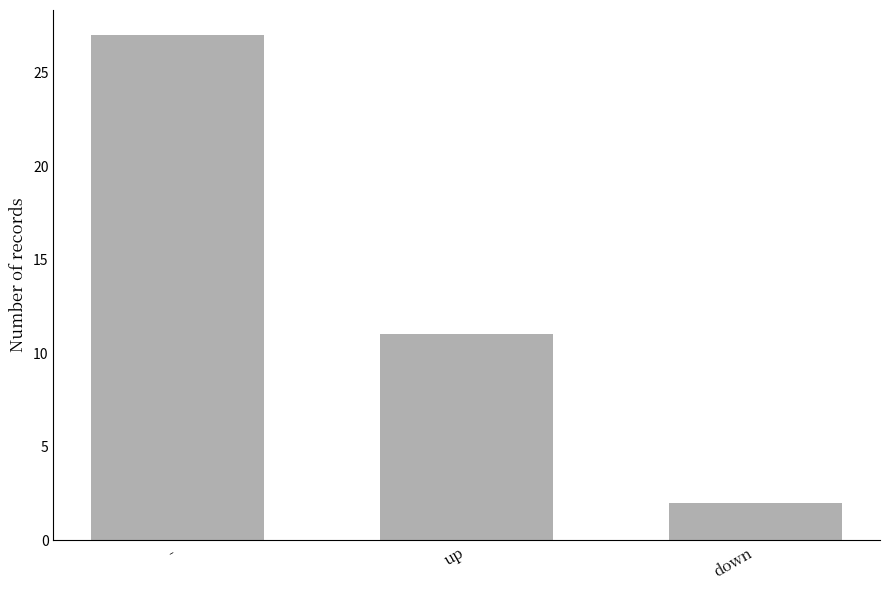

Which label corresponds to the largest value in the chart?

-